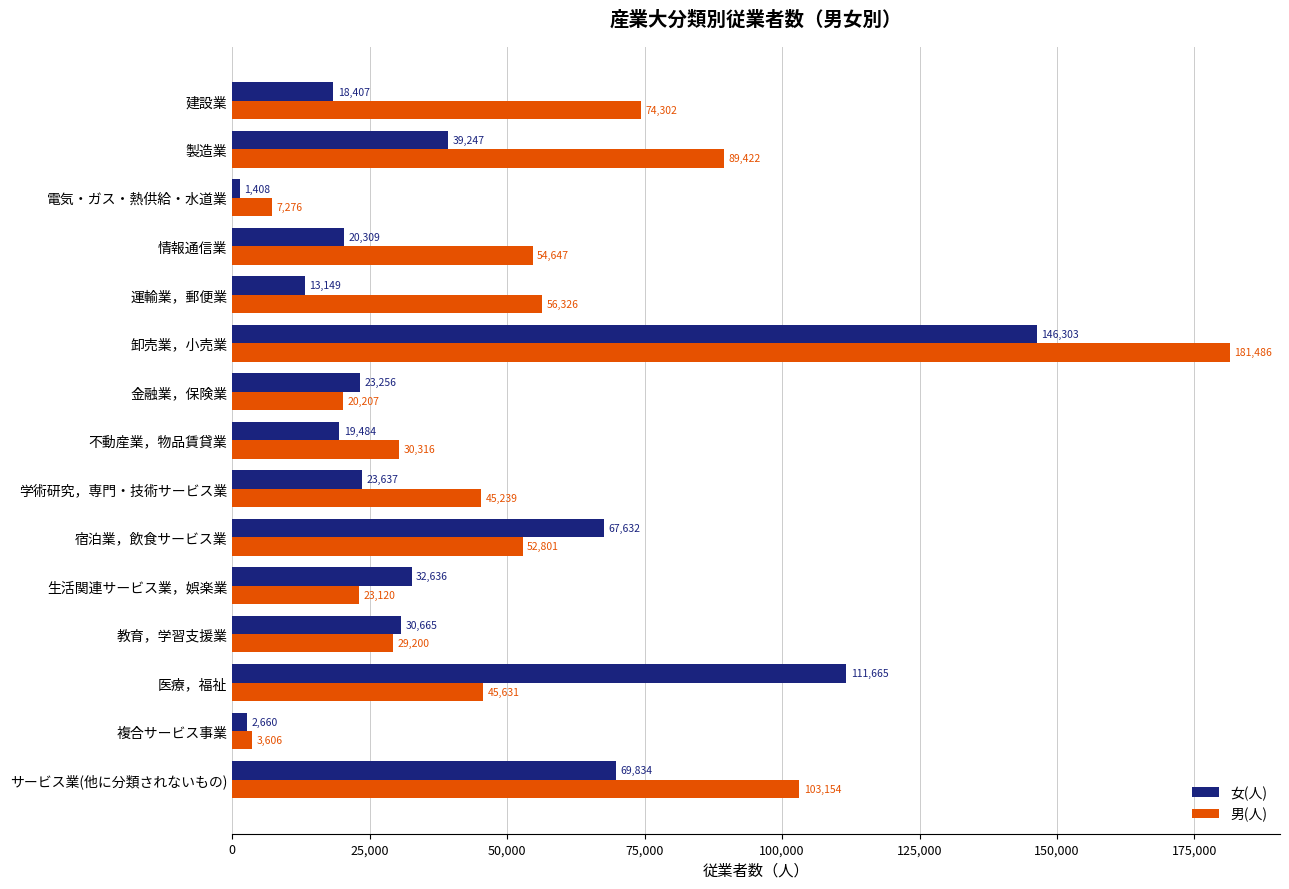

At which category is the sum across all series the highest?

卸売業，小売業